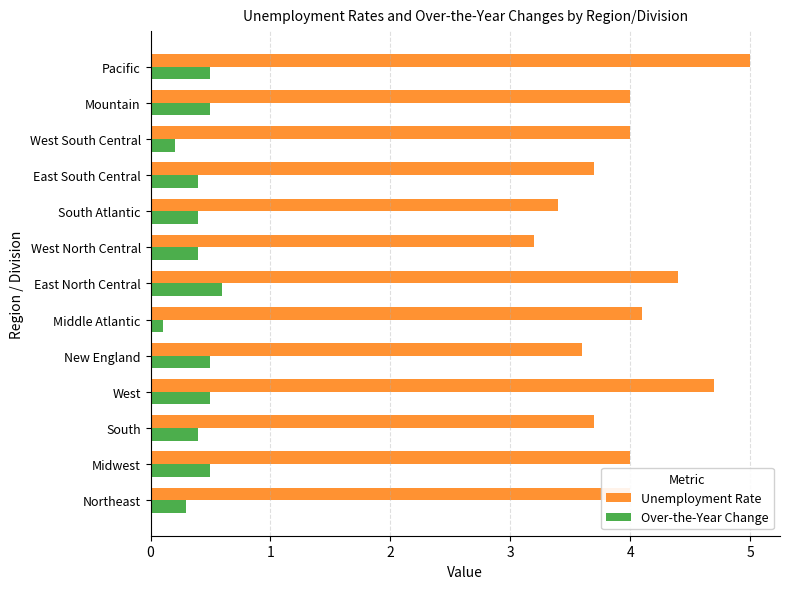

List the series in order of their peak value, highest first.

Unemployment Rate, Over-the-Year Change